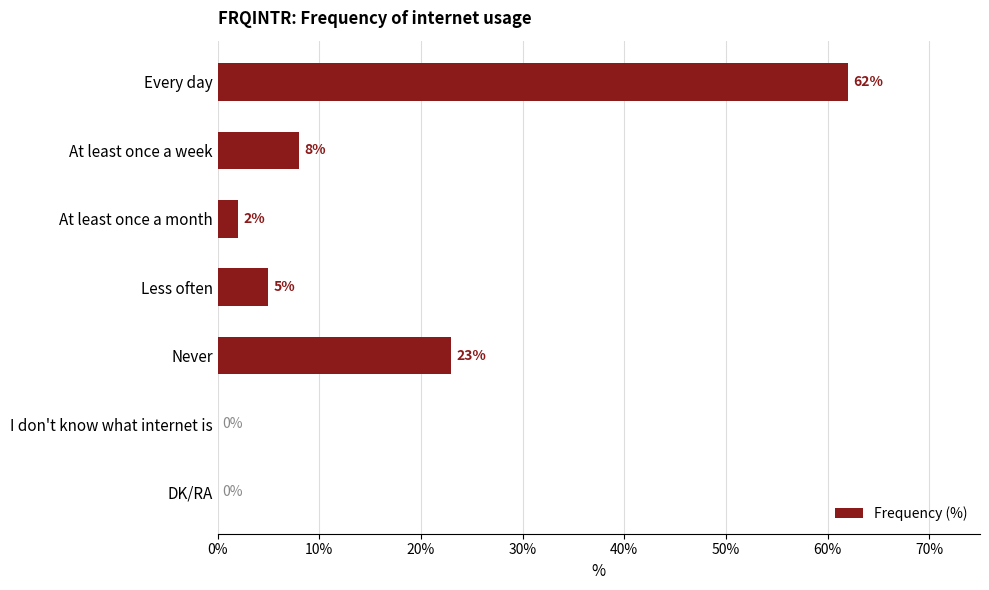

The value at Less often is 5. True or false?

True